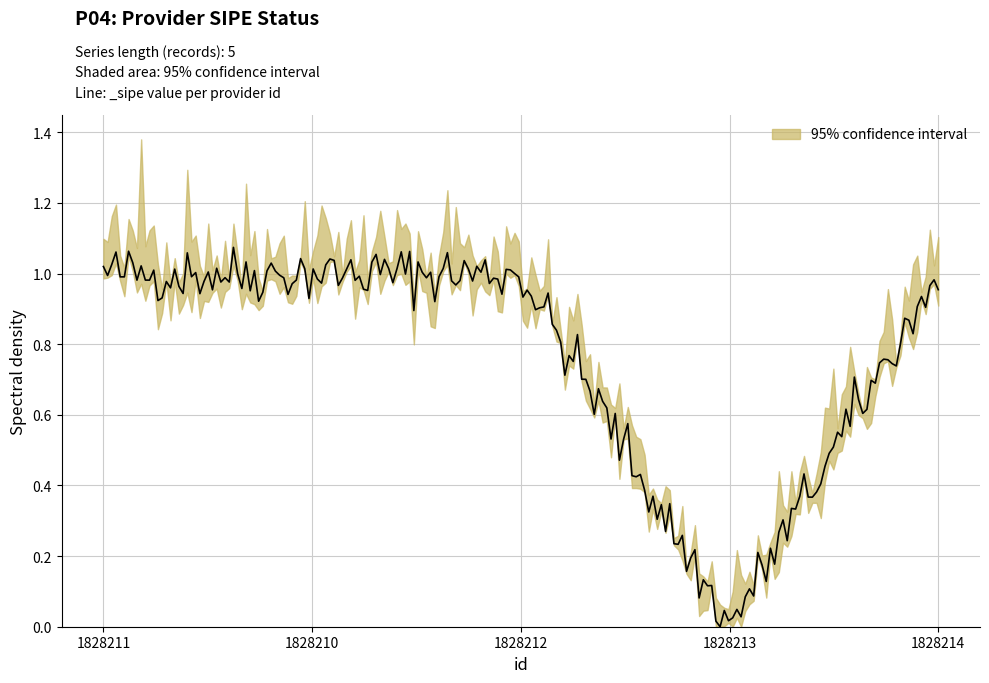

Which category has the highest value across all series?

1828211